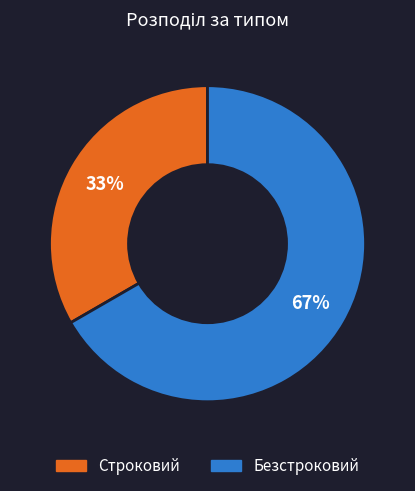

Count the number of slices in the pie.

2